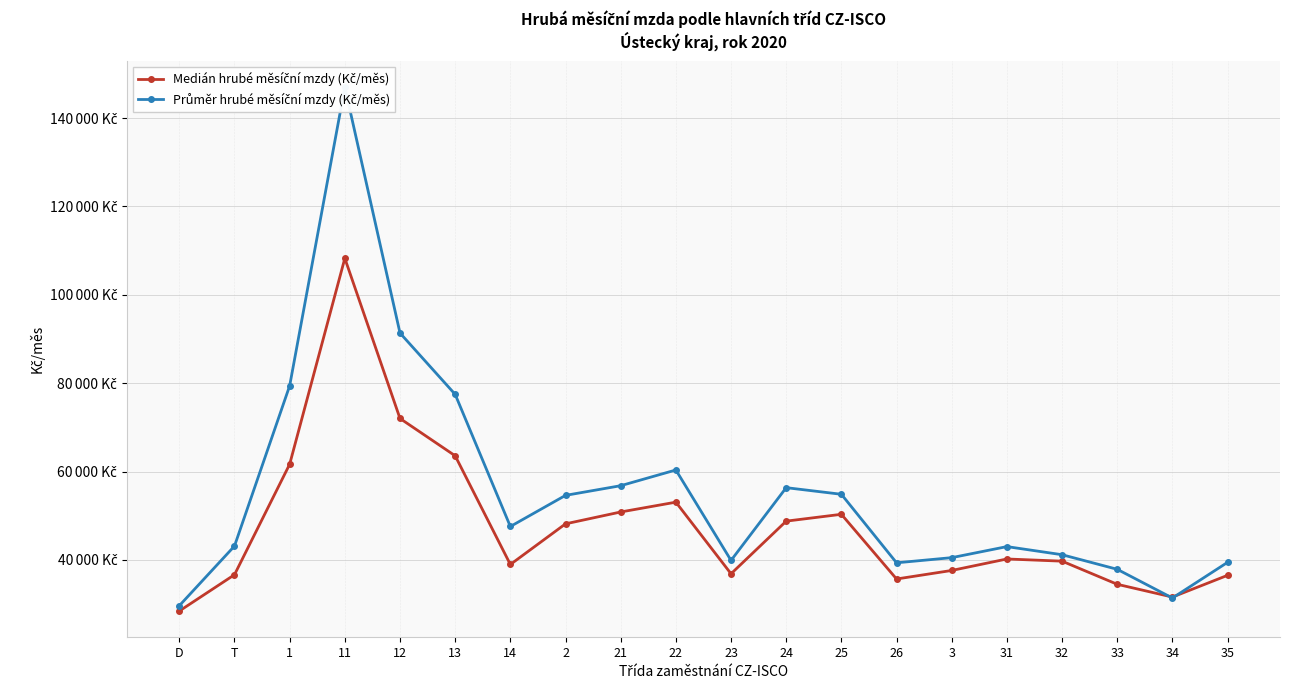

What is the approximate value of Průměr hrubé měsíční mzdy (Kč/měs) at D?

29631.3